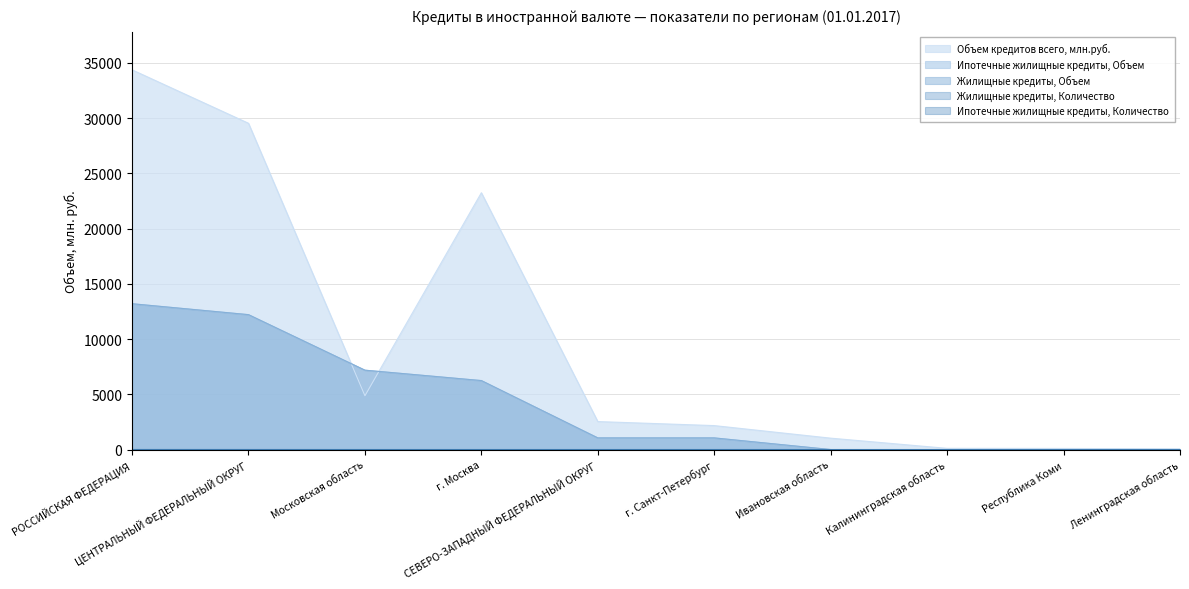

Reading right to left, what are all the values shown in this chart?

Объем кредитов всего, млн.руб.: 64	98	109	1031	2168	2532	23245	4870	29532	34370
Ипотечные жилищные кредиты, Объем: 0	0	0	0	1053	1053	6242	7182	12209	13198
Жилищные кредиты, Объем: 0	0	0	0	1053	1053	6242	7182	12209	13198
Жилищные кредиты, Количество: 0	0	0	0	1	1	1	1	2	3
Ипотечные жилищные кредиты, Количество: 0	0	0	0	1	1	1	1	2	3